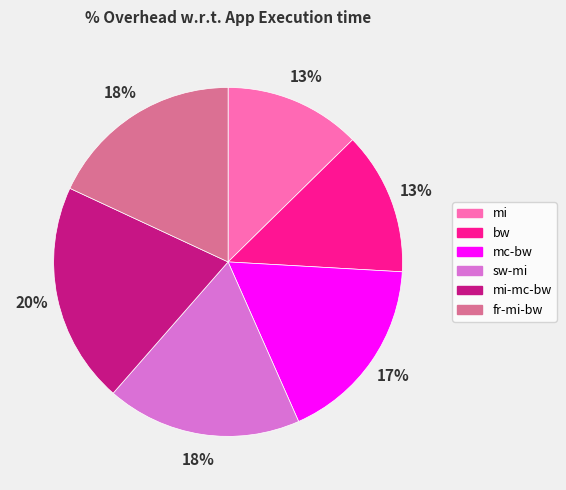

Is the sum of mi and sw-mi greater than half?

No